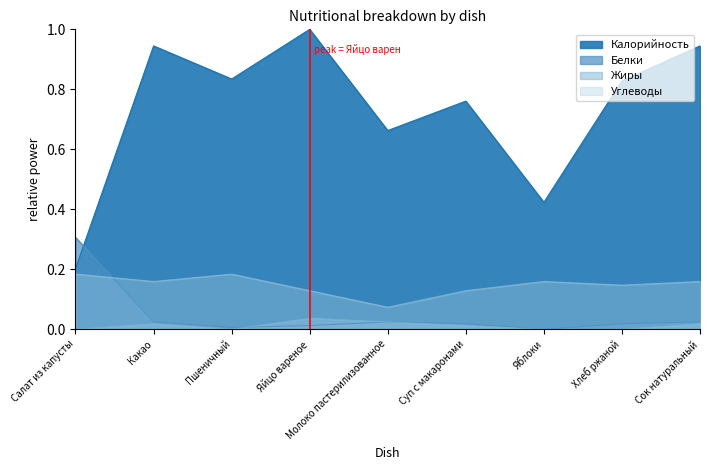

True or false: Калорийность has a value of 0.3 at Хлеб ржаной.

False